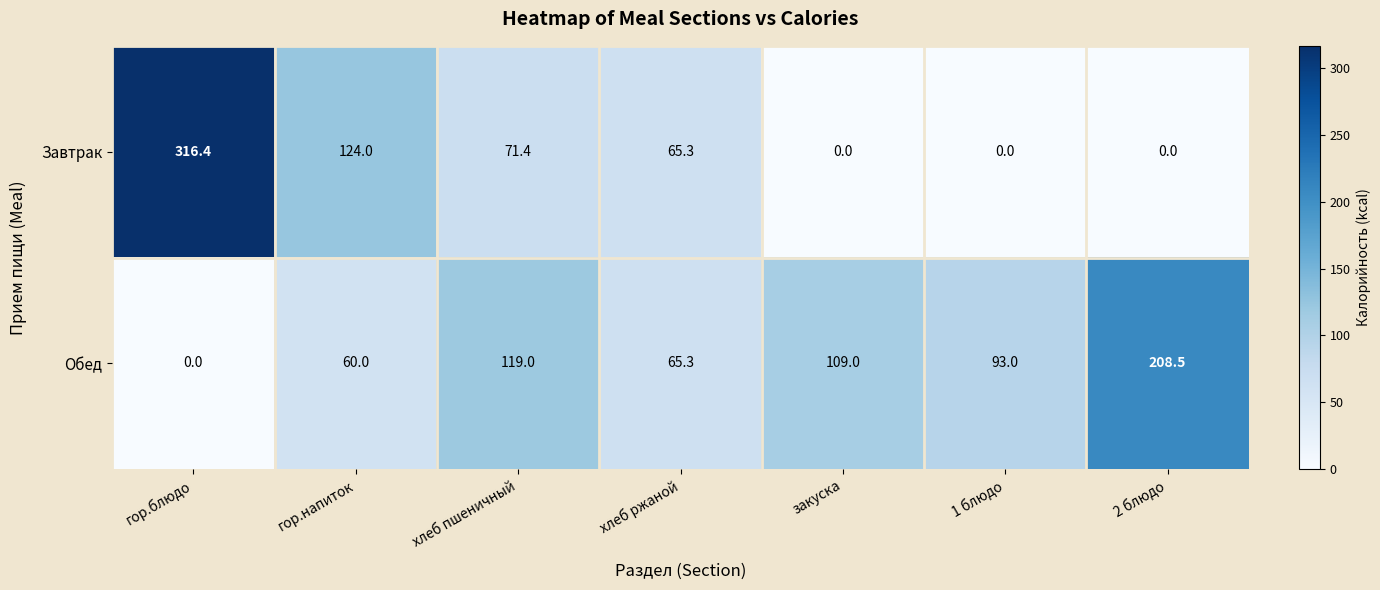

What is the average value of the Обед series?

93.5